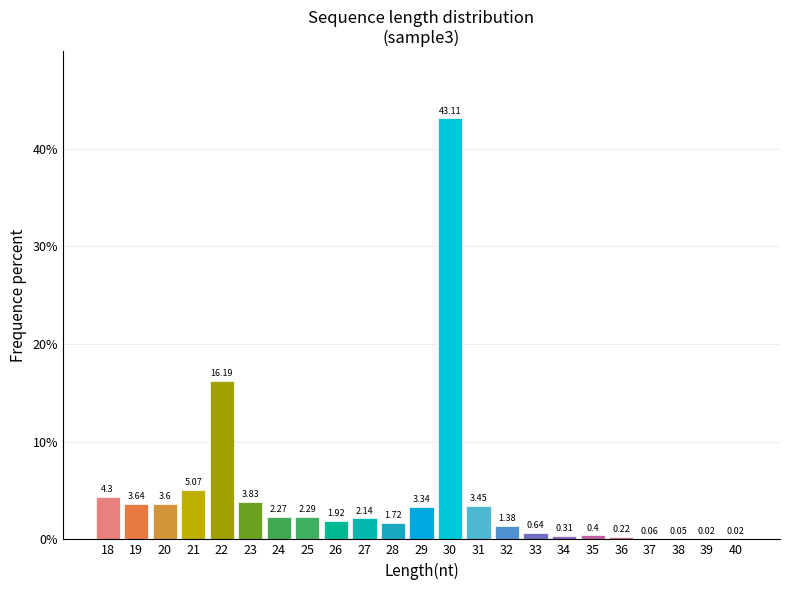

What is the change in value from 27 to 32?

-0.8